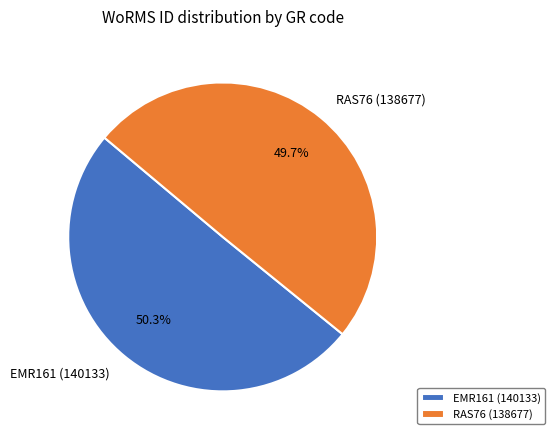

Approximately how many times larger is the value at EMR161 (140133) compared to RAS76 (138677)?

1.0